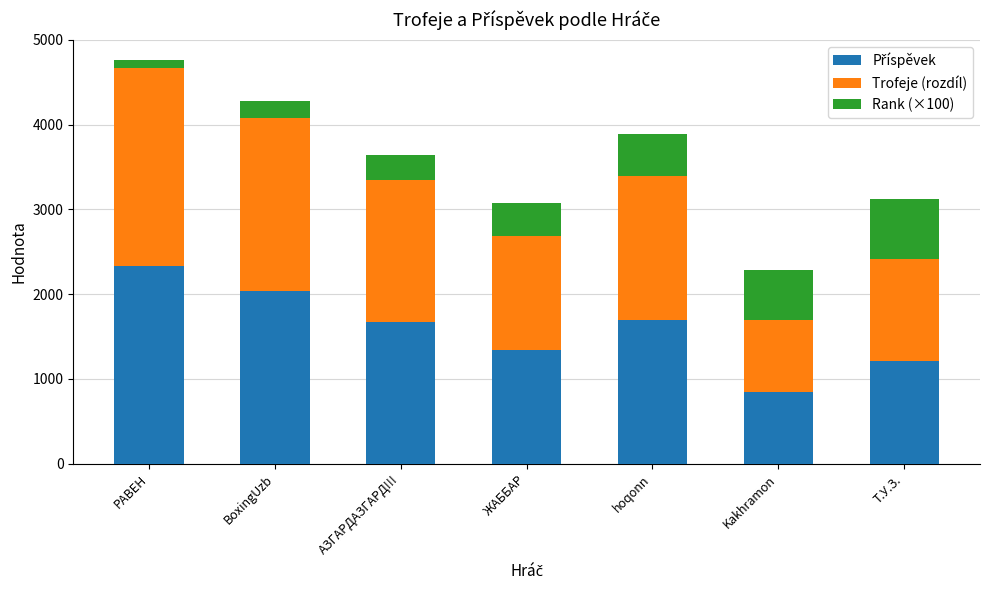

How many distinct data groups are displayed?

3